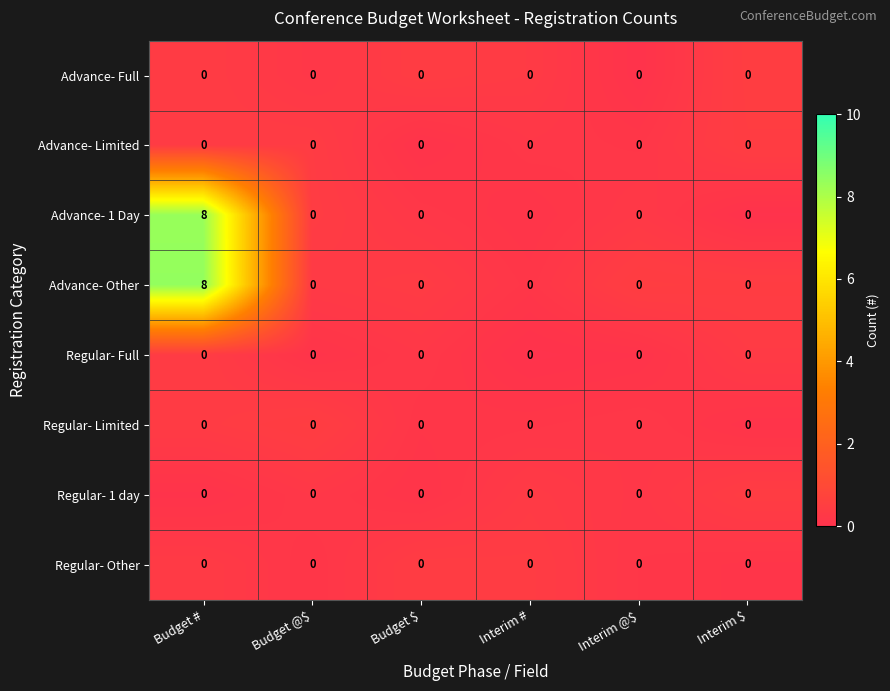

The Regular- Other series shows 0 at Budget $. True or false?

True